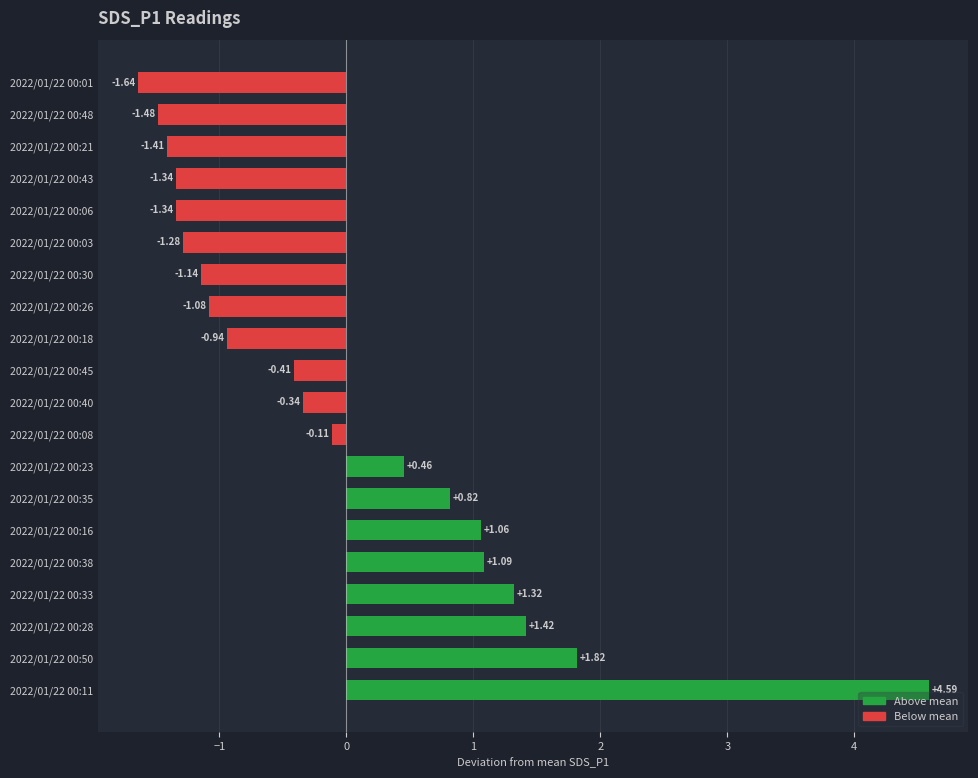

What is the change in value from 2022/01/22 00:23 to 2022/01/22 00:06?

-1.8